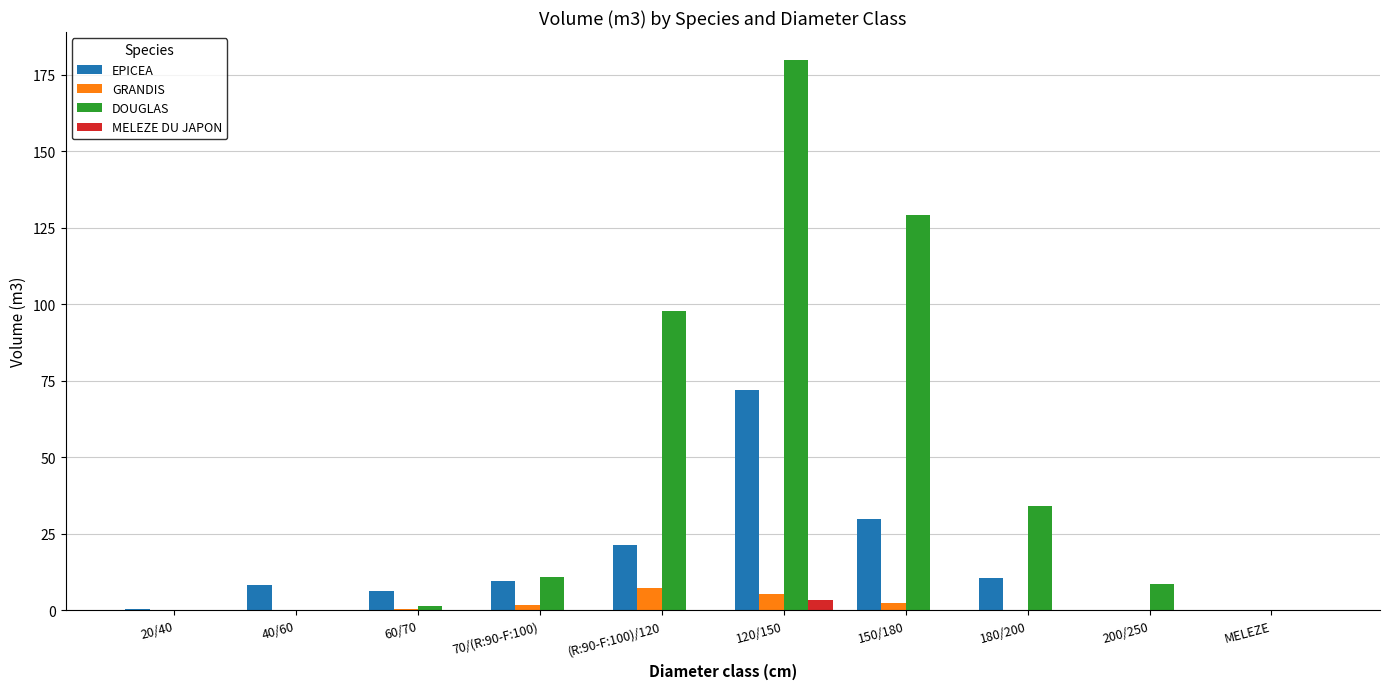

Is it true that MELEZE DU JAPON equals 0.0 at MELEZE?

True